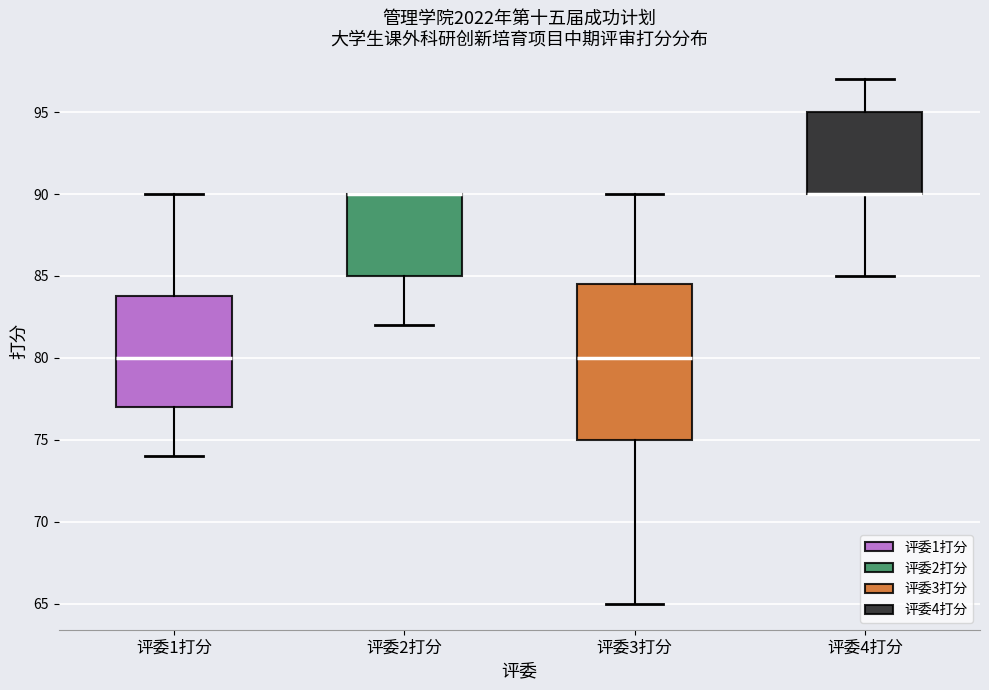

Which box is the tallest, from its lower edge to its upper edge?

评委3打分